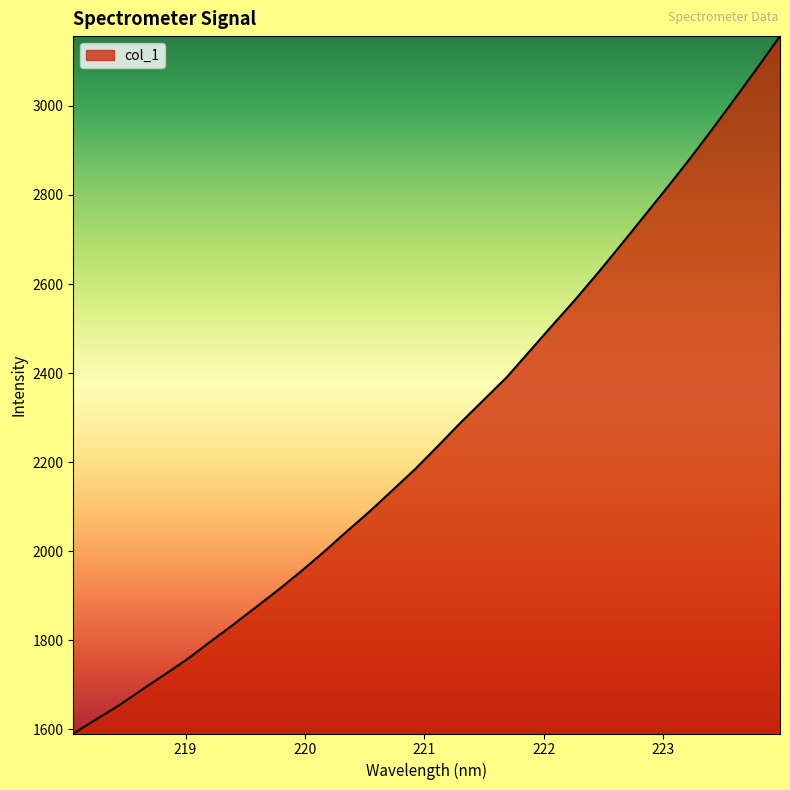

What is the difference between the maximum and minimum values?

1565.7